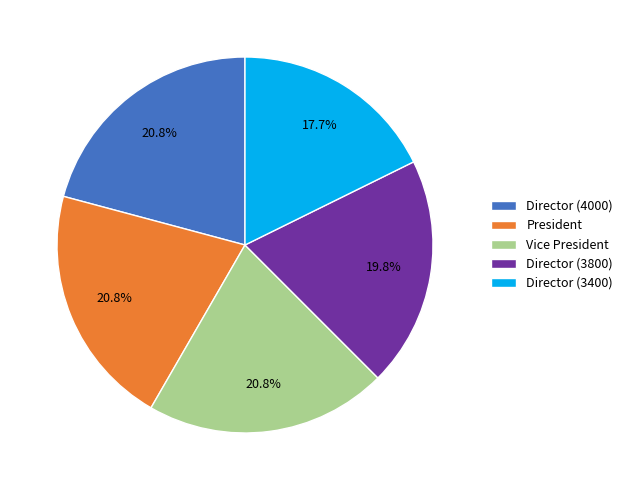

To the nearest percent, what is the combined percentage of President and Director (3400)?

39%